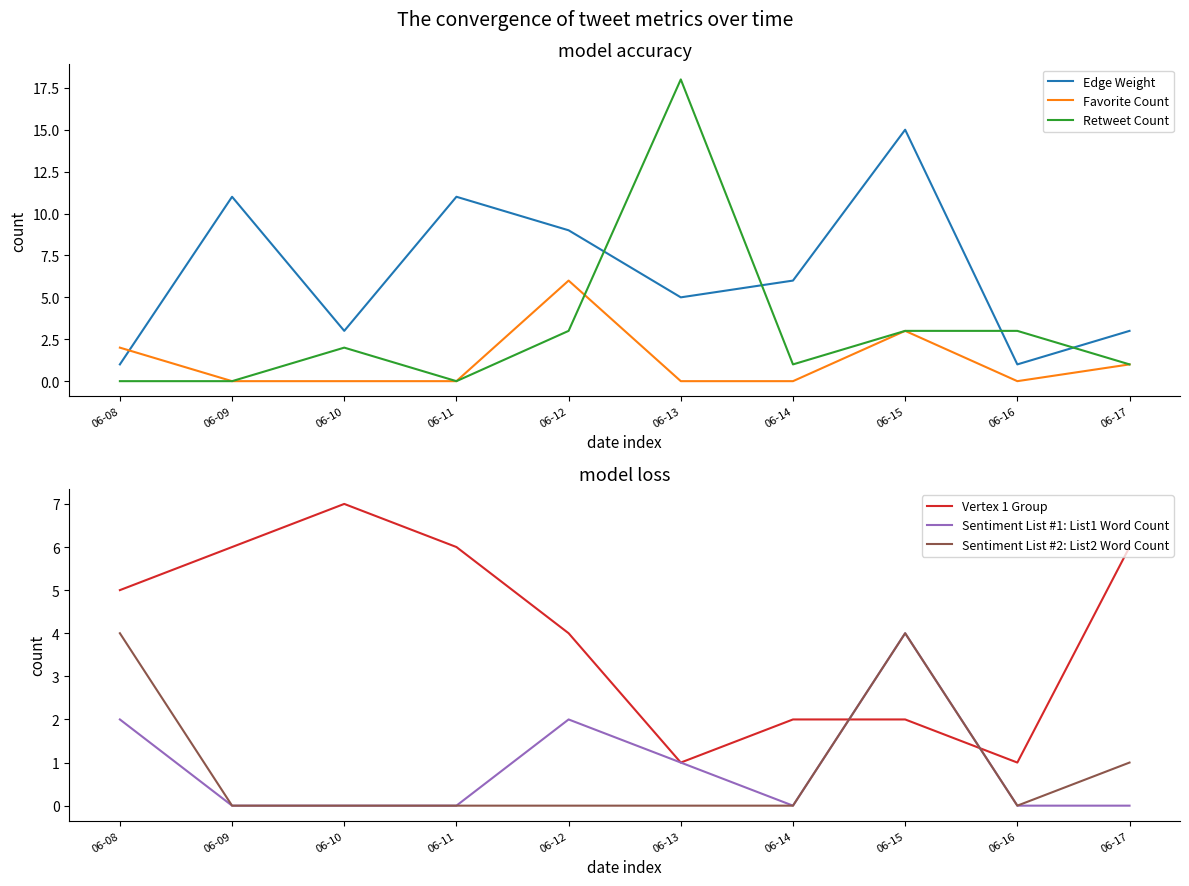

What is the greatest value displayed?

18